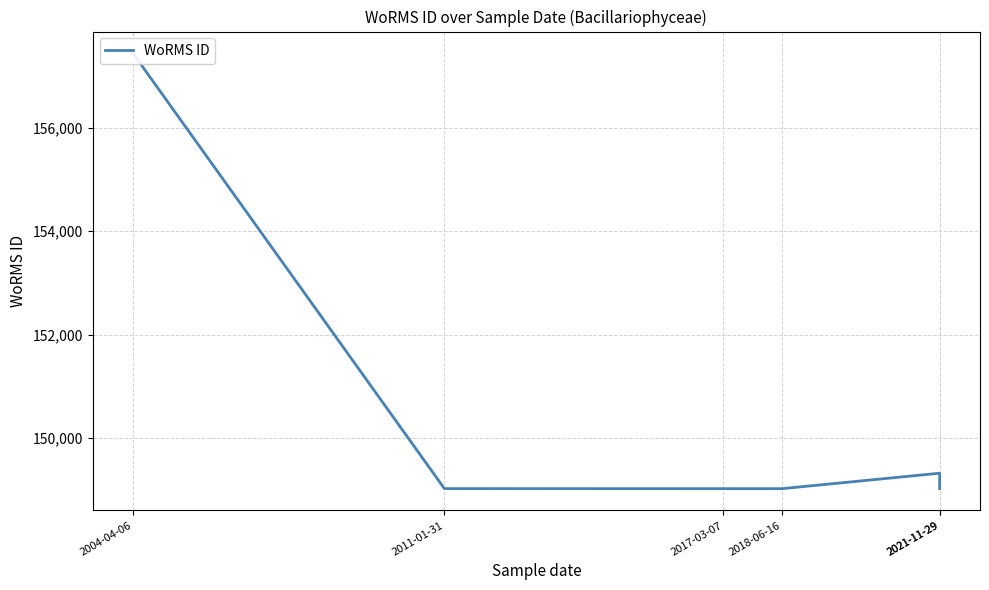

Which category has the highest value across all series?

2004-04-06